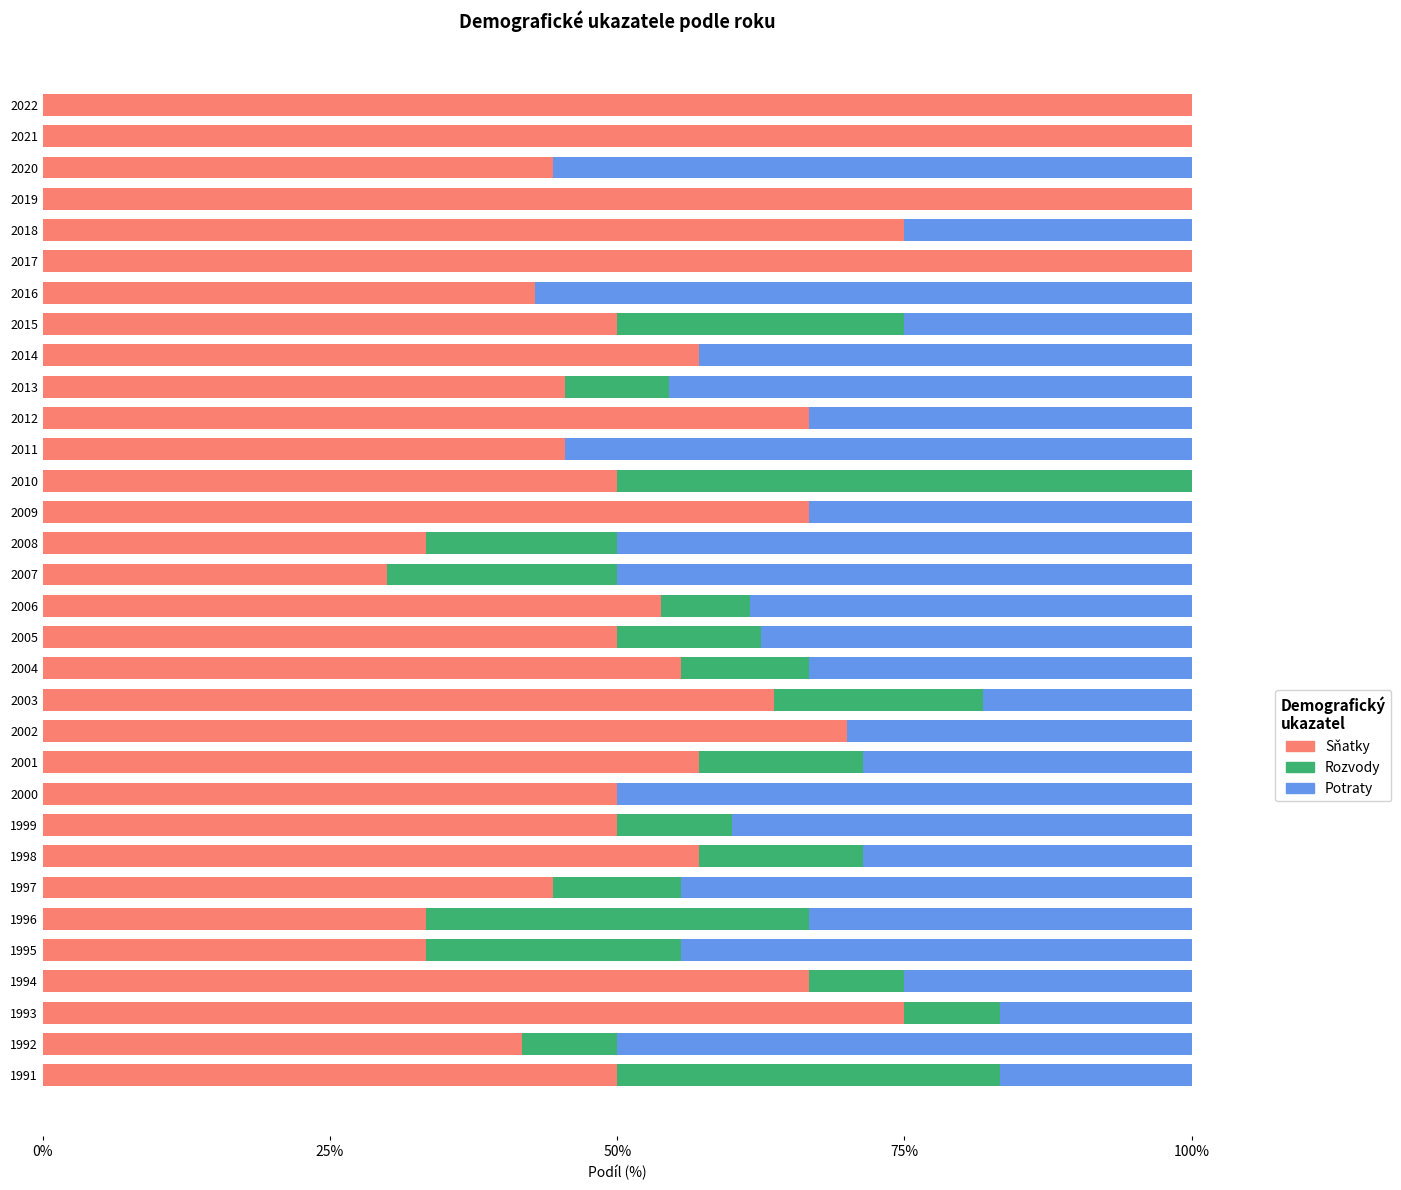

What are all the series names shown in the legend?

Sňatky, Rozvody, Potraty